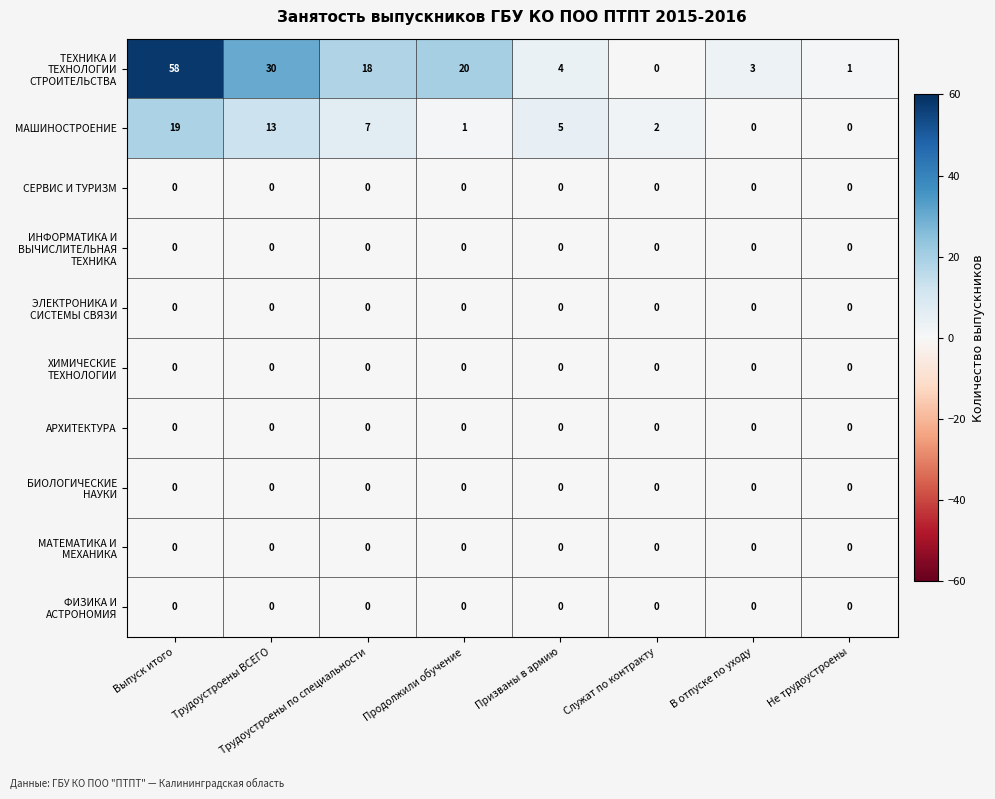

Count the number of data series in this chart.

10